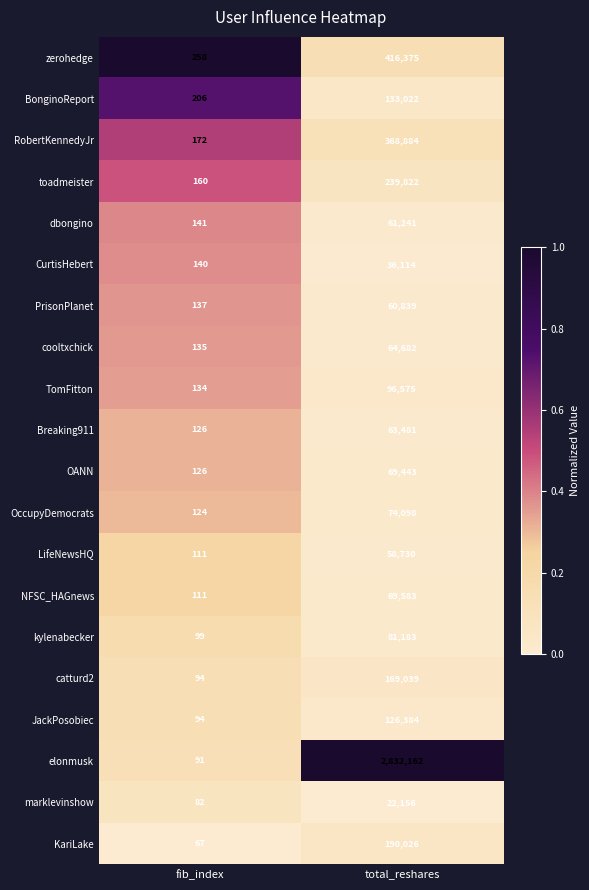

Is the value of TomFitton at fib_index greater than the value of OANN at total_reshares?

No